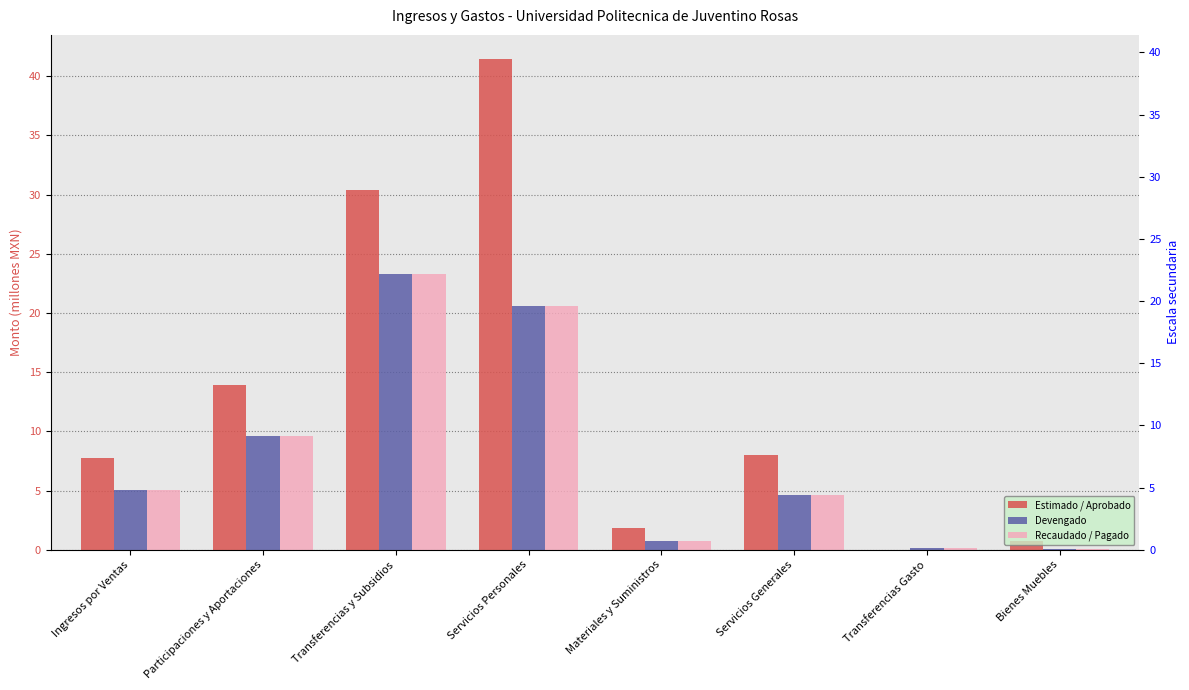

Count the number of data series in this chart.

3